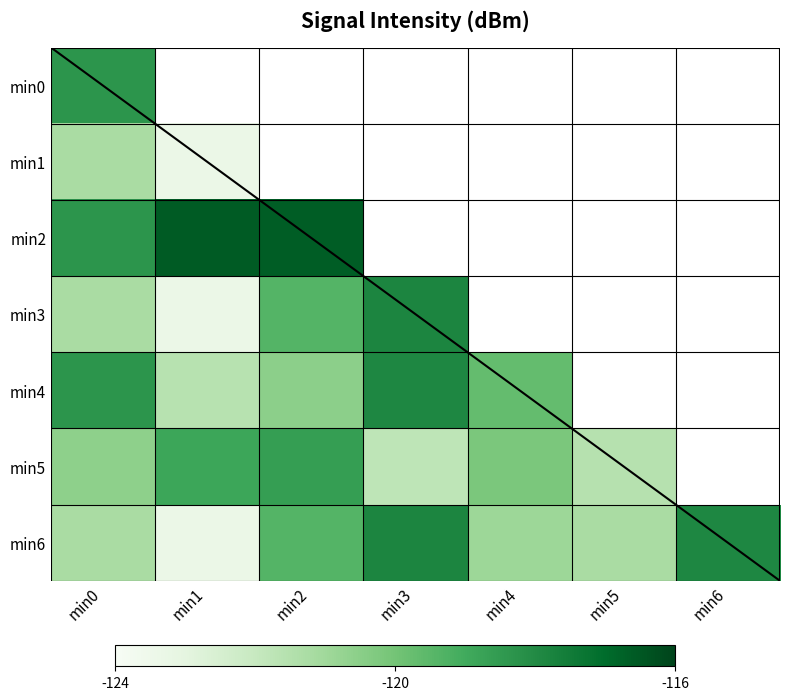

Reading left to right, transcribe all the data shown in this chart.

min0: min0=0.7	min1=0.9	min2=0.9	min3=0.7	min4=0.8	min5=0.4	min6=0.7
min1: min0=0.3	min1=0.1	min2=0.6	min3=0.8	min4=0.4	min5=0.3	min6=0.8
min2: min0=0.7	min1=0.9	min2=0.9	min3=0.7	min4=0.8	min5=0.4	min6=0.7
min3: min0=0.3	min1=0.1	min2=0.6	min3=0.8	min4=0.4	min5=0.3	min6=0.8
min4: min0=0.7	min1=0.3	min2=0.4	min3=0.8	min4=0.5	min5=0.6	min6=0.6
min5: min0=0.4	min1=0.6	min2=0.7	min3=0.3	min4=0.5	min5=0.3	min6=0.9
min6: min0=0.3	min1=0.1	min2=0.6	min3=0.8	min4=0.4	min5=0.3	min6=0.8